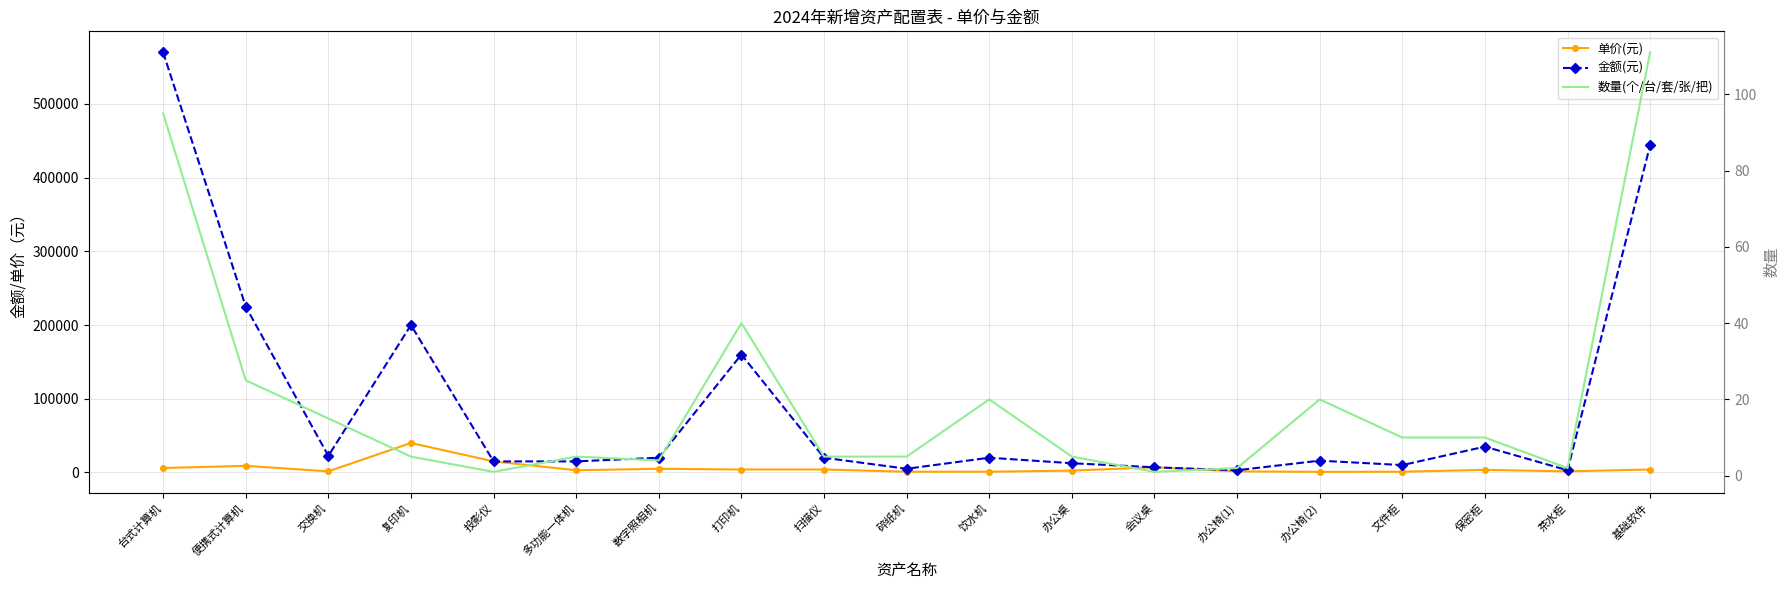

In 金额(元), how many points are lower than both neighbors (excluding endpoints)?

5